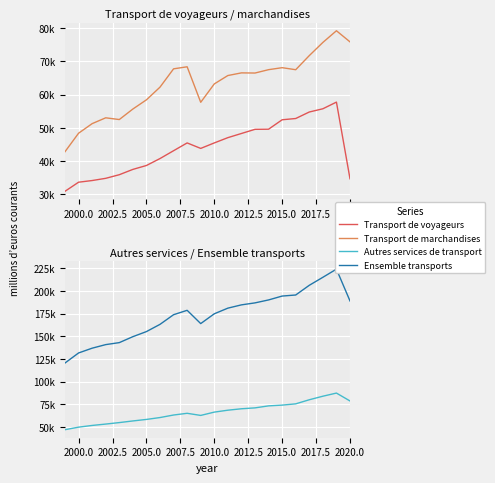

What is the lowest value of the Autres services de transport series?

46771